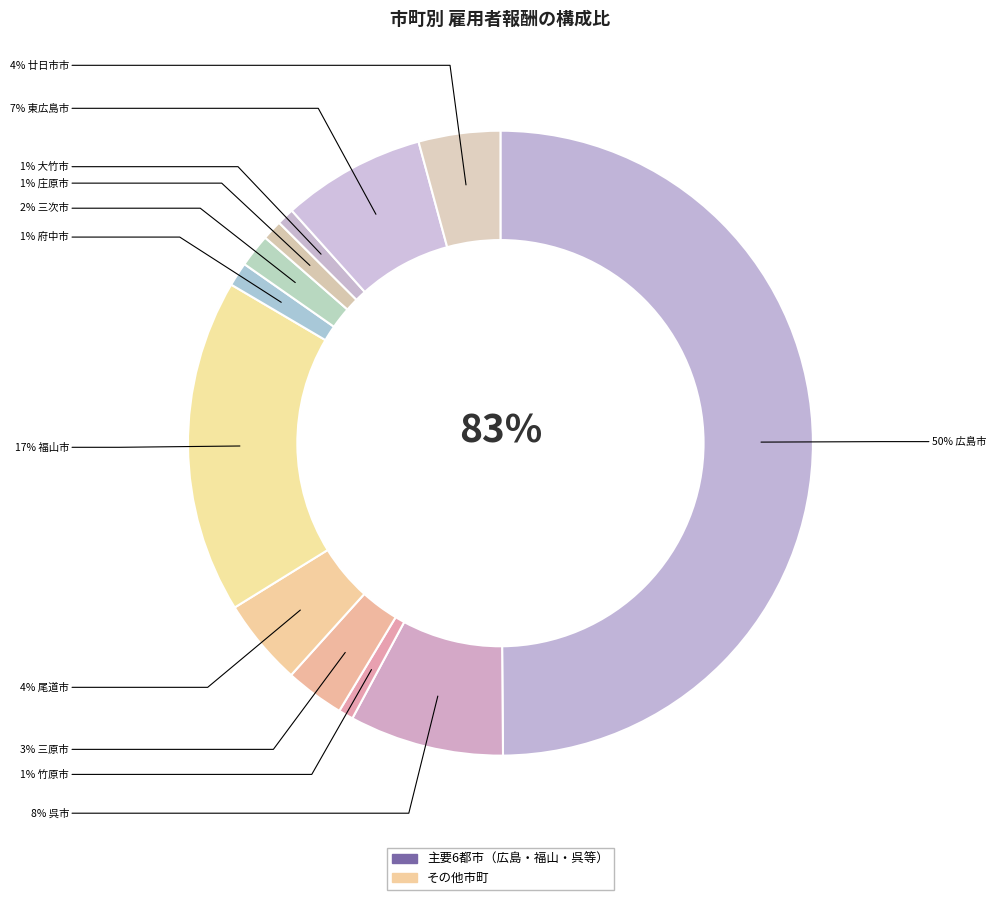

To the nearest percent, what is the average slice percentage?

8%